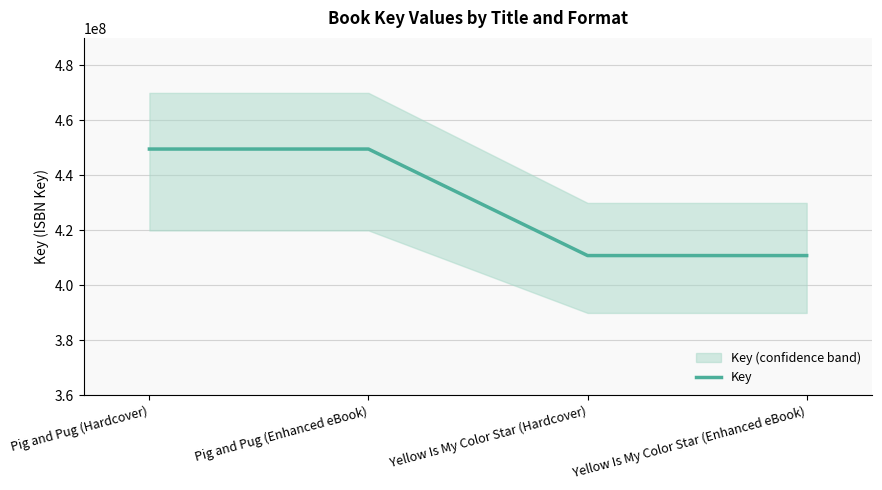

Which category has the highest value across all series?

Pig and Pug (Hardcover)